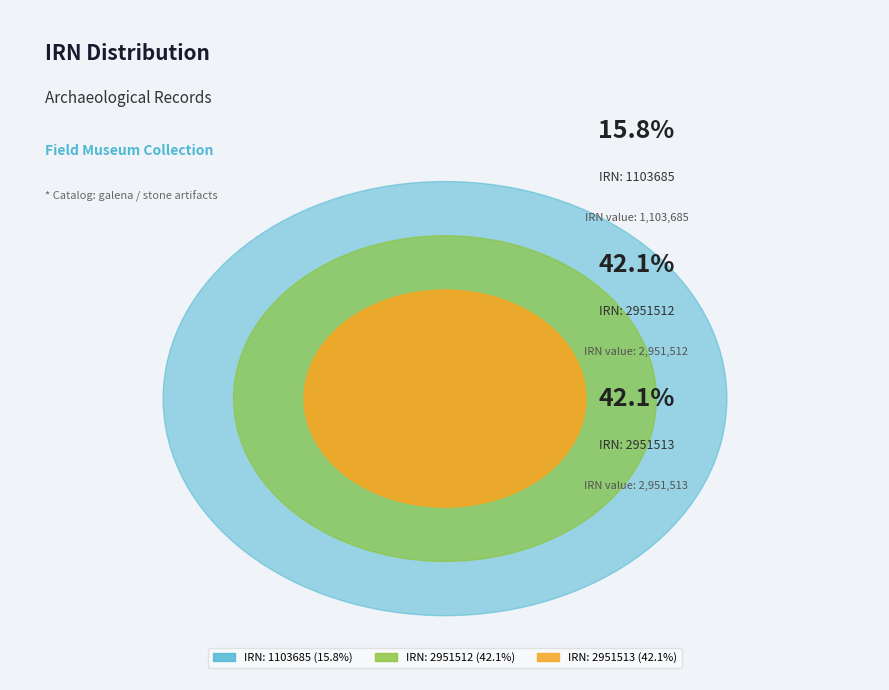

How many slices are in this pie chart?

3